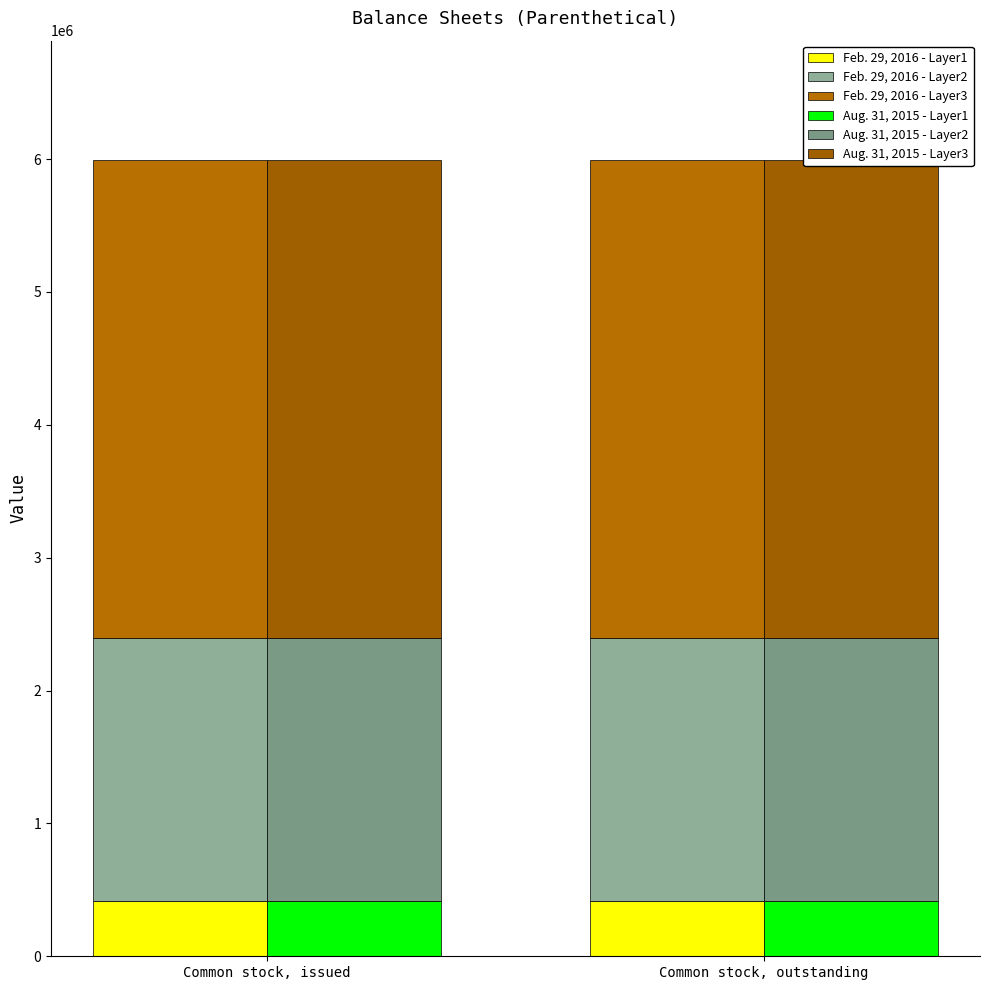

What is the lowest value of the Aug. 31, 2015 - Layer3 series?

3595443.6